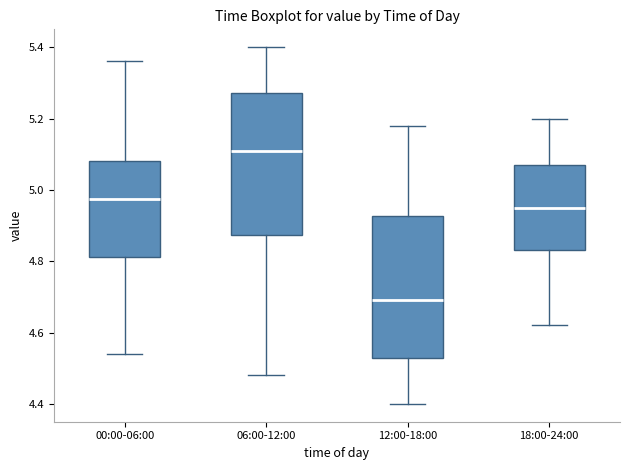

Reading left to right, read every box against the y-axis: the position of its median line, the range the box covers, and the ends of its whiskers. The values are not printed on the chart, so give them approximately, as read against the axis.

00:00-06:00: median 4.98, box 4.82 to 5.08, whiskers 4.54 to 5.36
06:00-12:00: median 5.12, box 4.88 to 5.28, whiskers 4.48 to 5.40
12:00-18:00: median 4.70, box 4.52 to 4.92, whiskers 4.40 to 5.18
18:00-24:00: median 4.96, box 4.84 to 5.08, whiskers 4.62 to 5.20